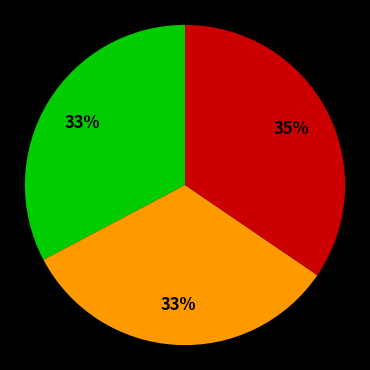

To the nearest percent, what is the average slice percentage?

33%